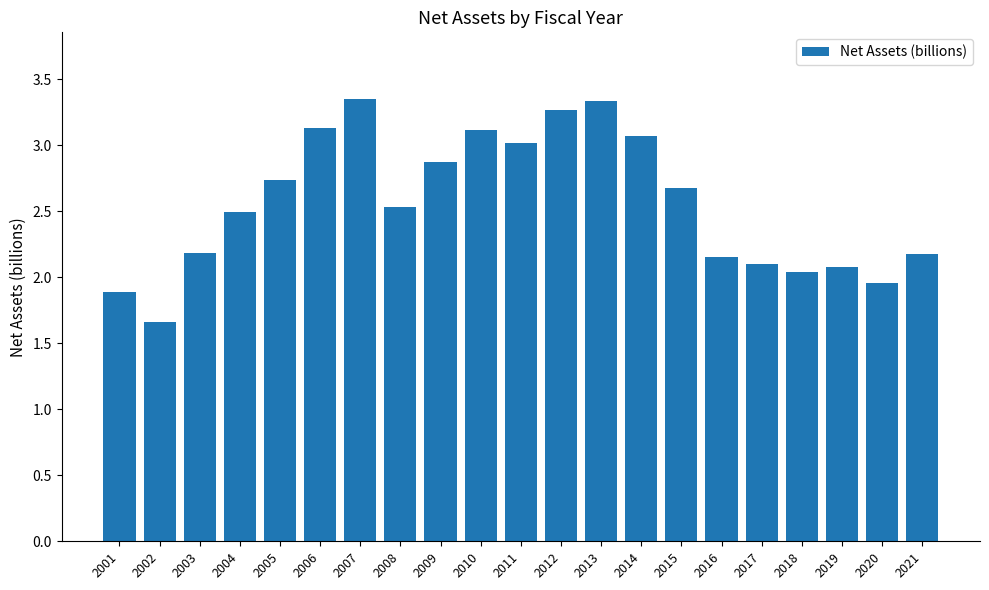

How many bars are there in total?

21